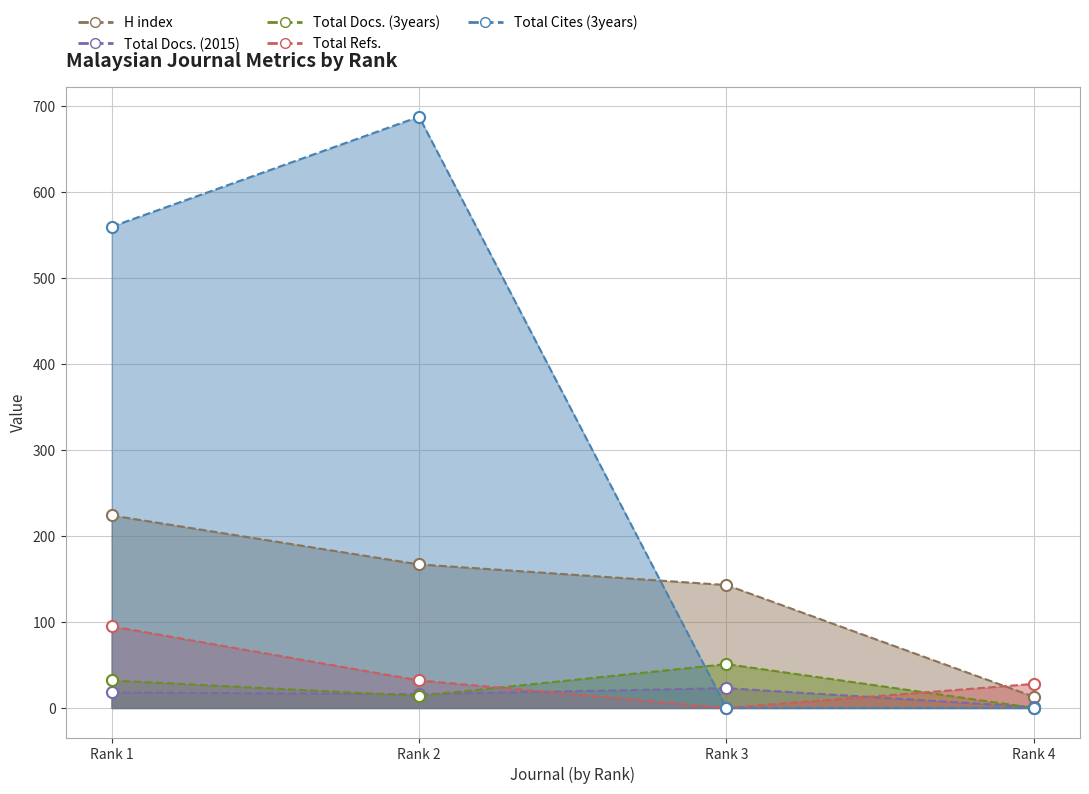

Is it true that H index equals 106 at Rank 2?

False